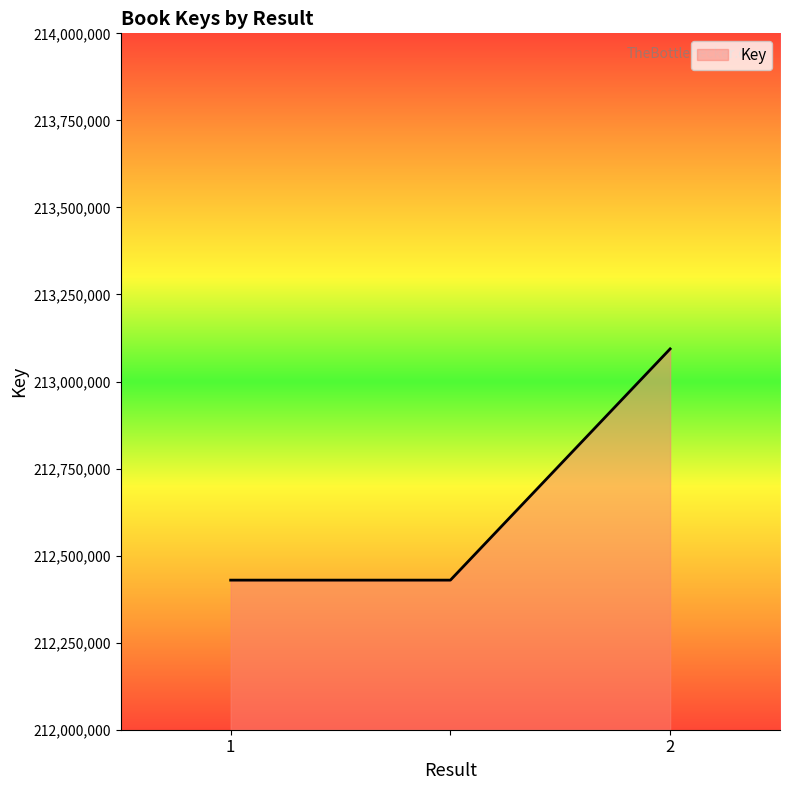

What is the average value?

212651003